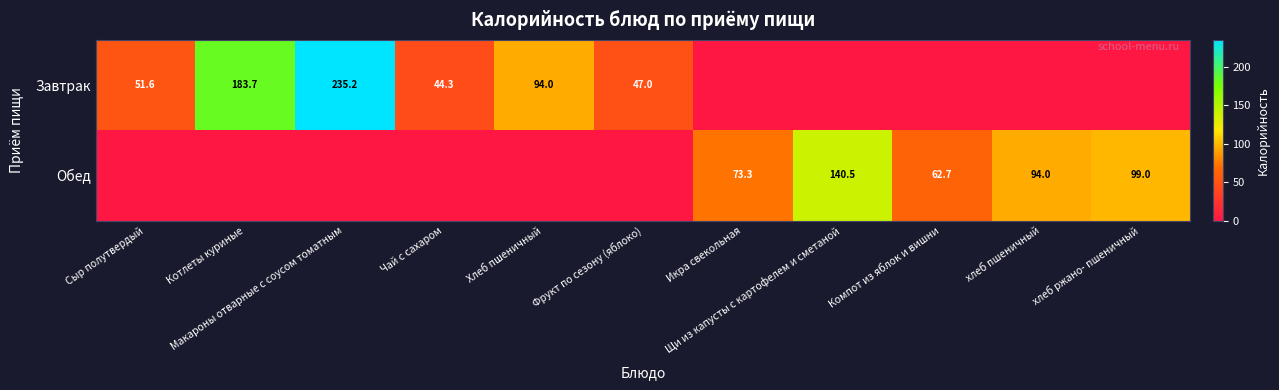

What is the difference between the highest and lowest values at Щи из капусты с картофелем и сметаной?

140.5